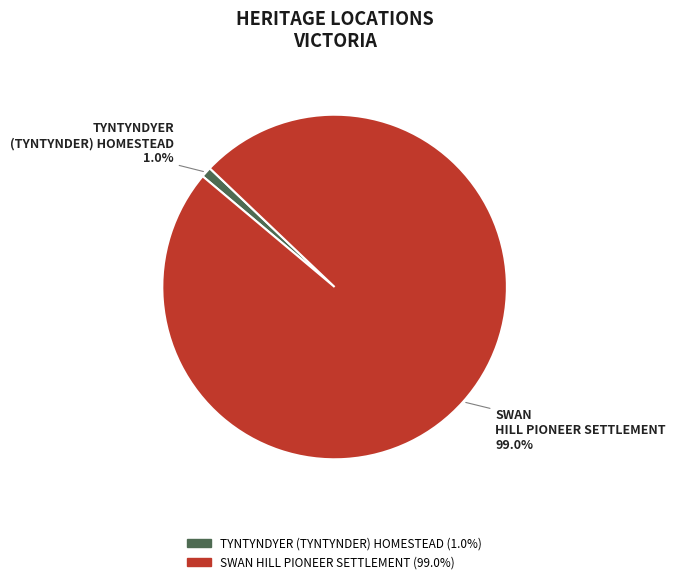

Which category has the smallest portion of the pie?

TYNTYNDYER (TYNTYNDER) HOMESTEAD